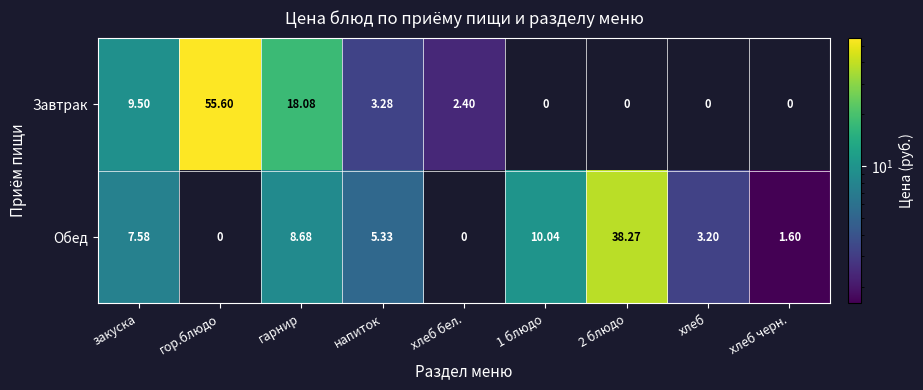

Which series has the largest total across all categories?

Завтрак